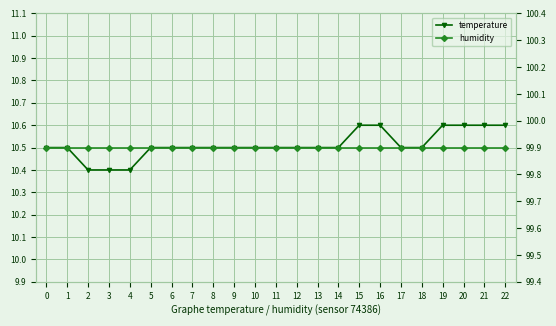

Between 12 and 19, which series saw the biggest shift?

temperature